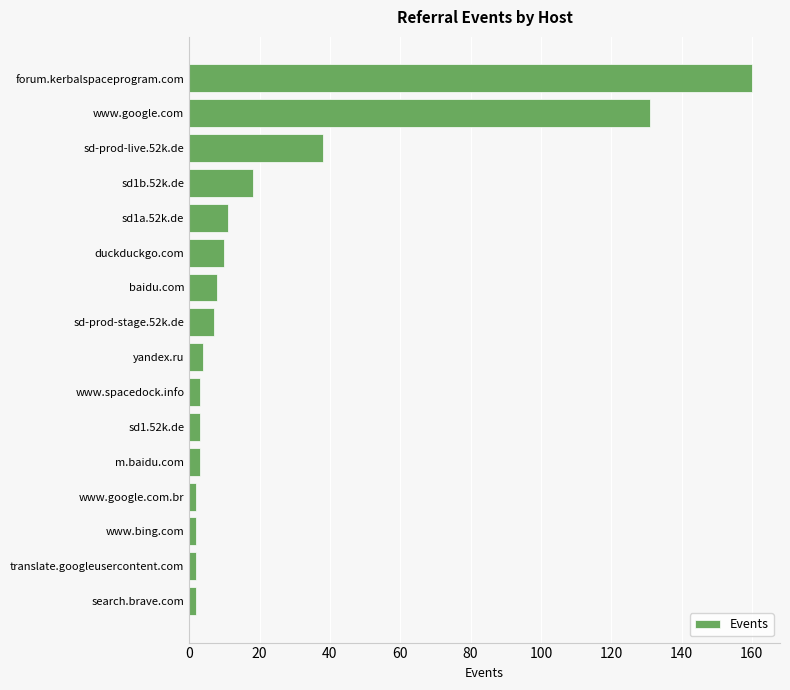

Is it true that the value at sd-prod-stage.52k.de is 7?

True